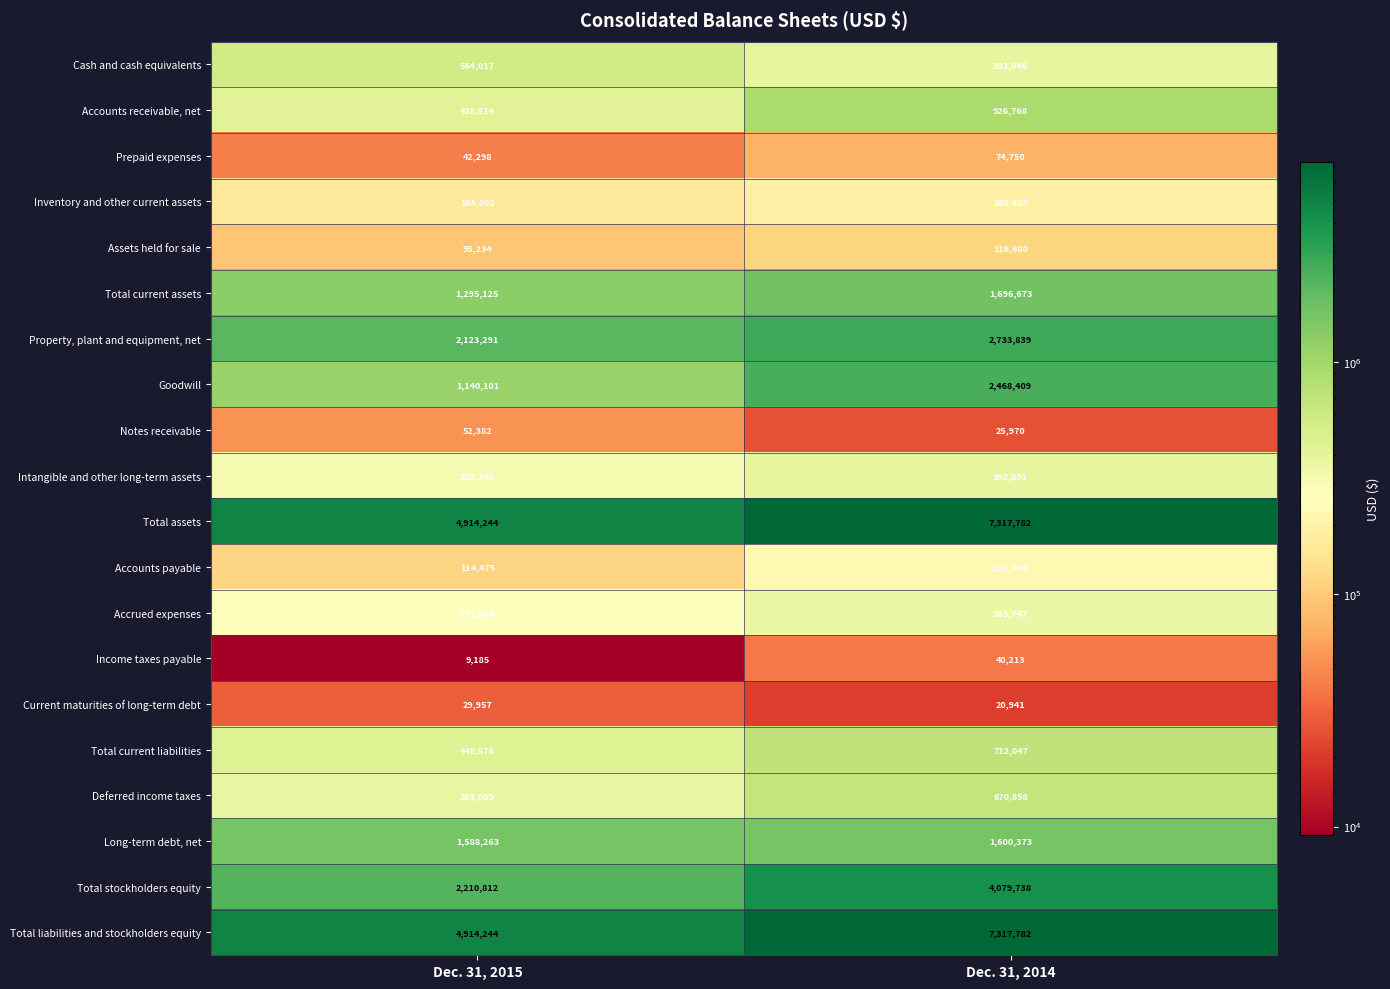

The value of Accounts receivable, net at Dec. 31, 2014 is 926768. True or false?

True